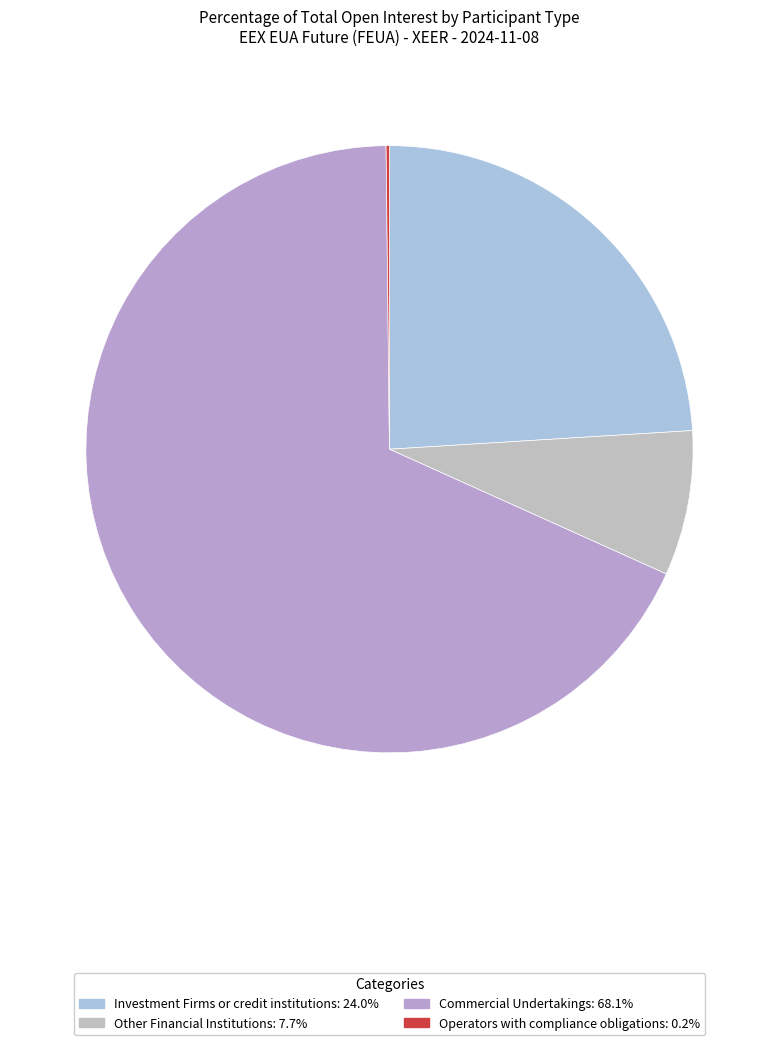

To the nearest percent, what is the average slice percentage?

25%